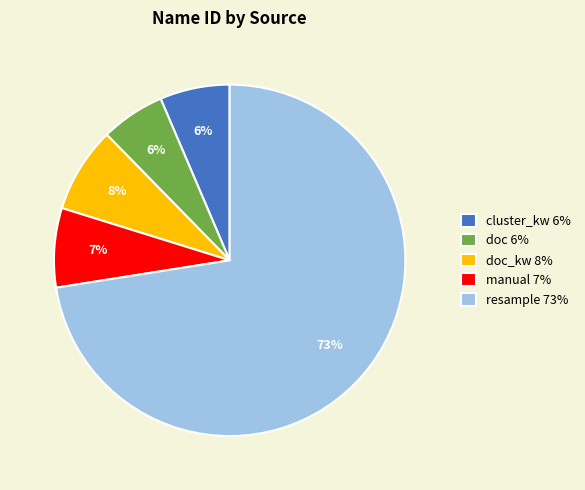

Which slice represents more than half of the pie?

resample 73%